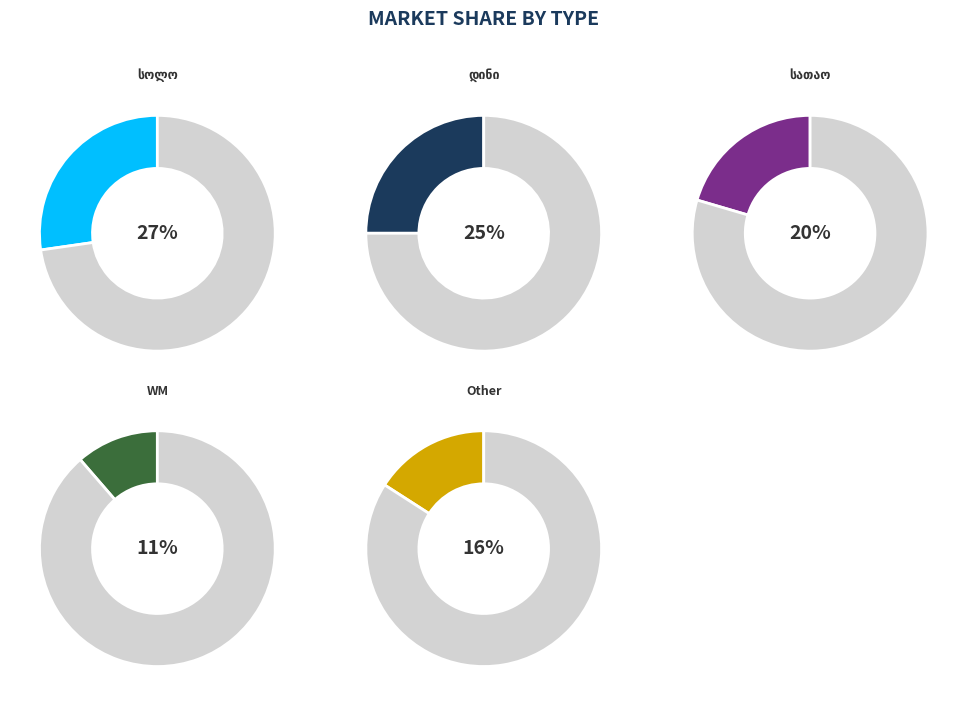

Rank the categories by value from lowest to highest.

WM, Other, სათაო, დინი, სოლო